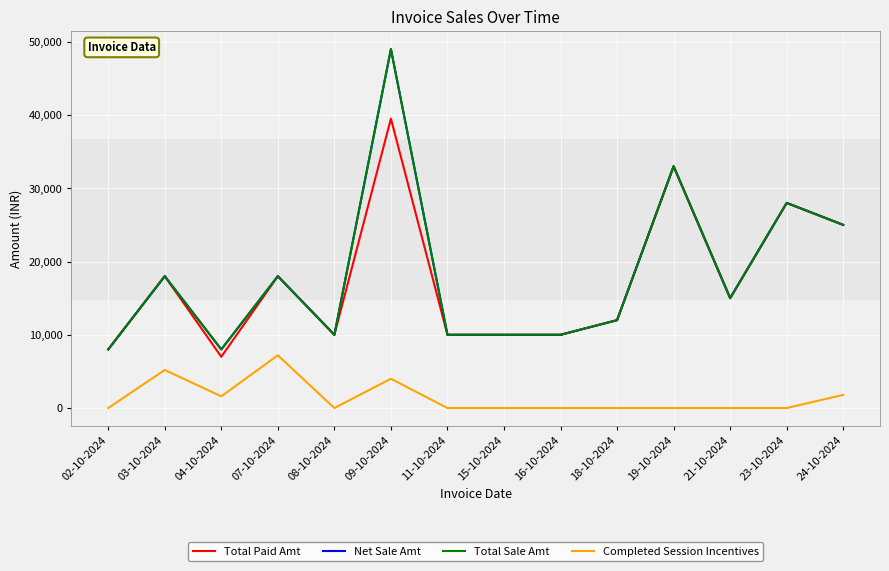

What is the highest value of the Net Sale Amt series?

49000